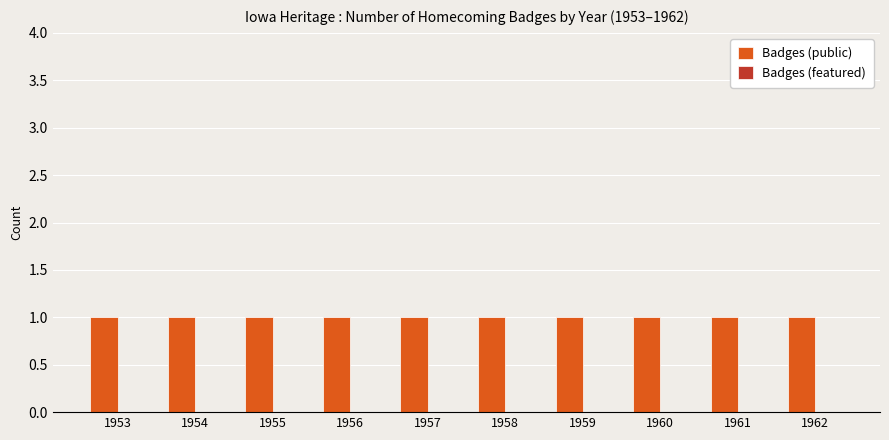

Is it true that Badges (public) equals 1 at 1957?

True